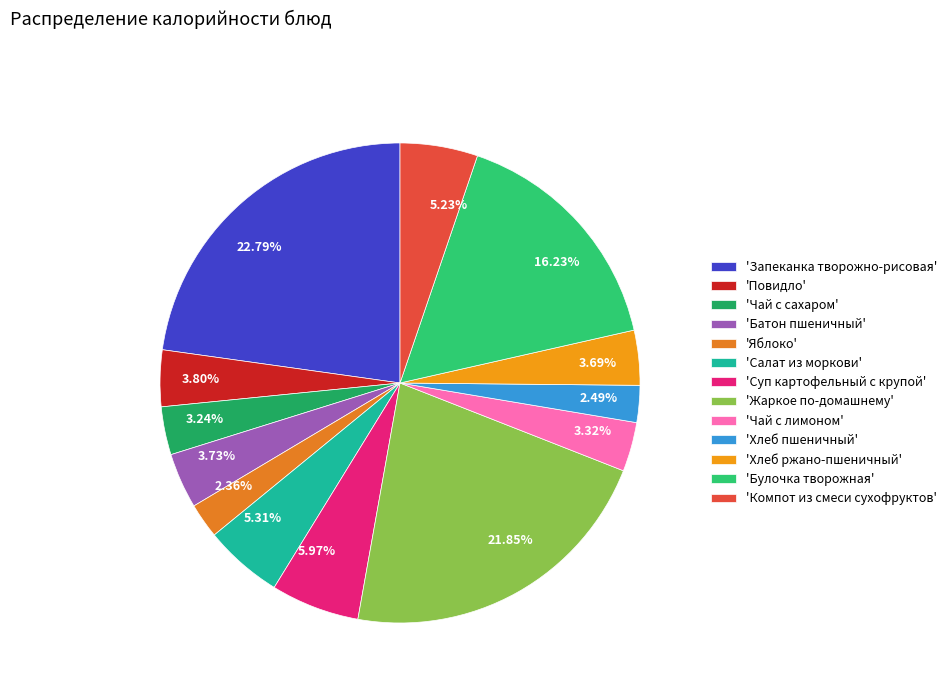

Is the sum of 2.49% and 5.97% greater than half?

No